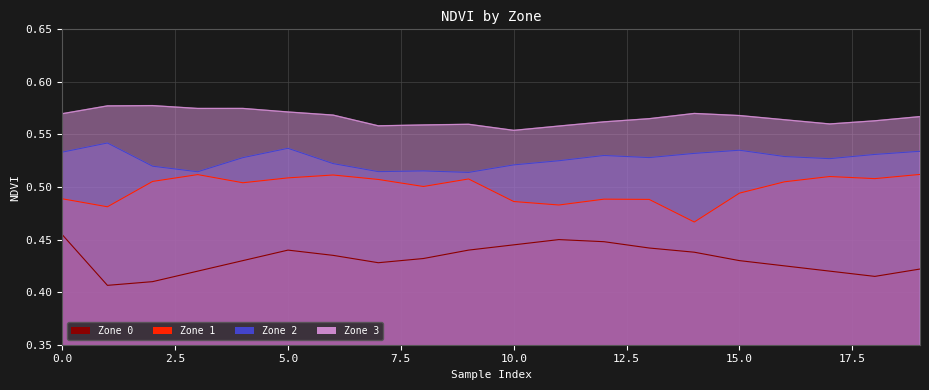

True or false: Zone 1 and Zone 2 intersect in this chart.

False